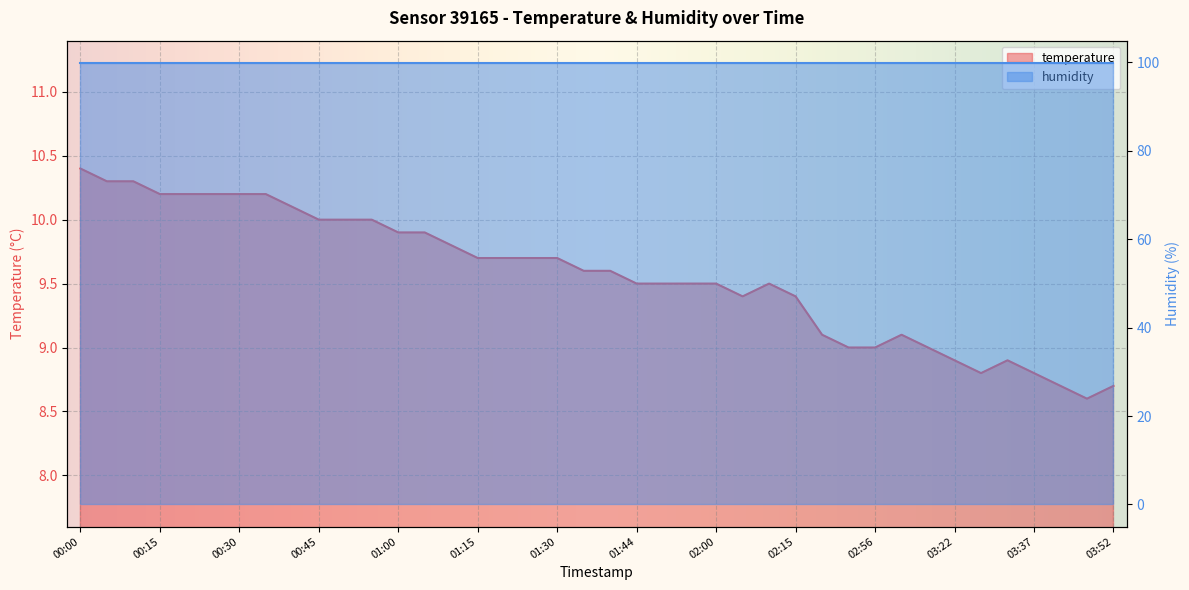

What is the average value?

9.6